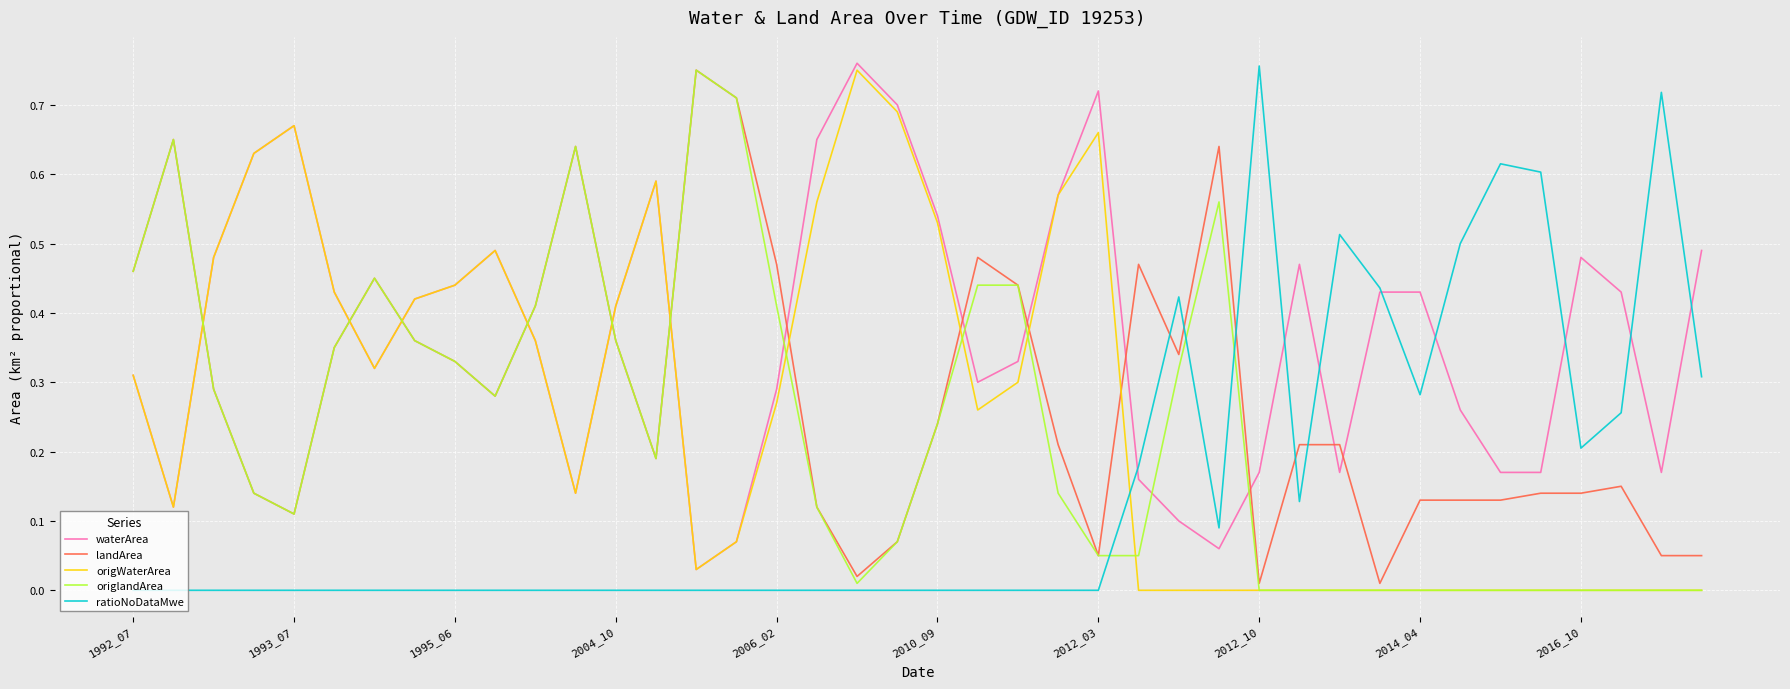

Does the chart display data point markers on the line(s)?

No